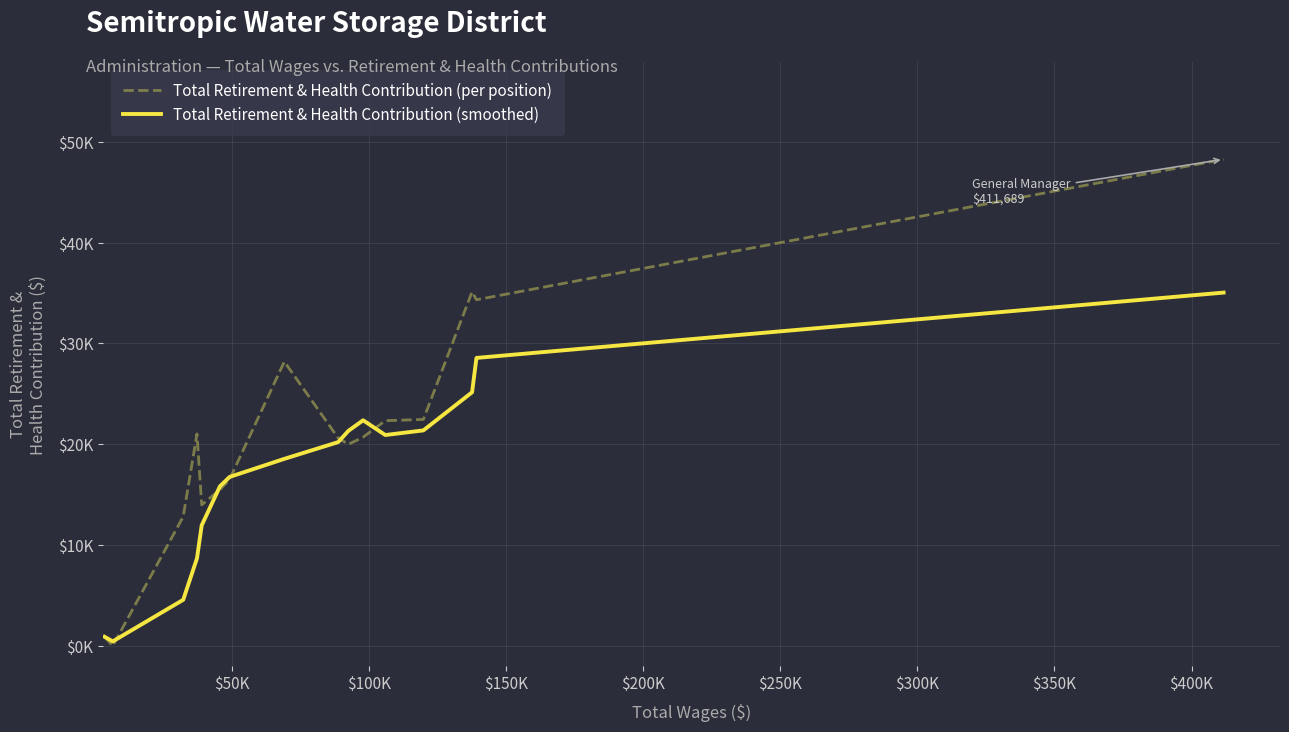

Does the chart display data point markers on the line(s)?

No